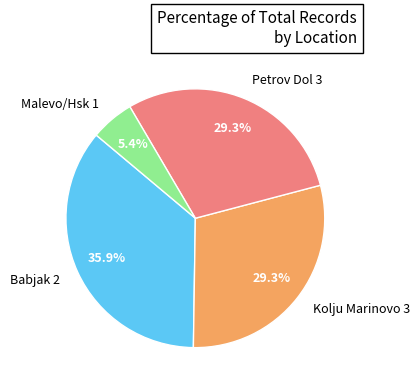

What portion of the pie excludes Petrov Dol 3?

70.7%